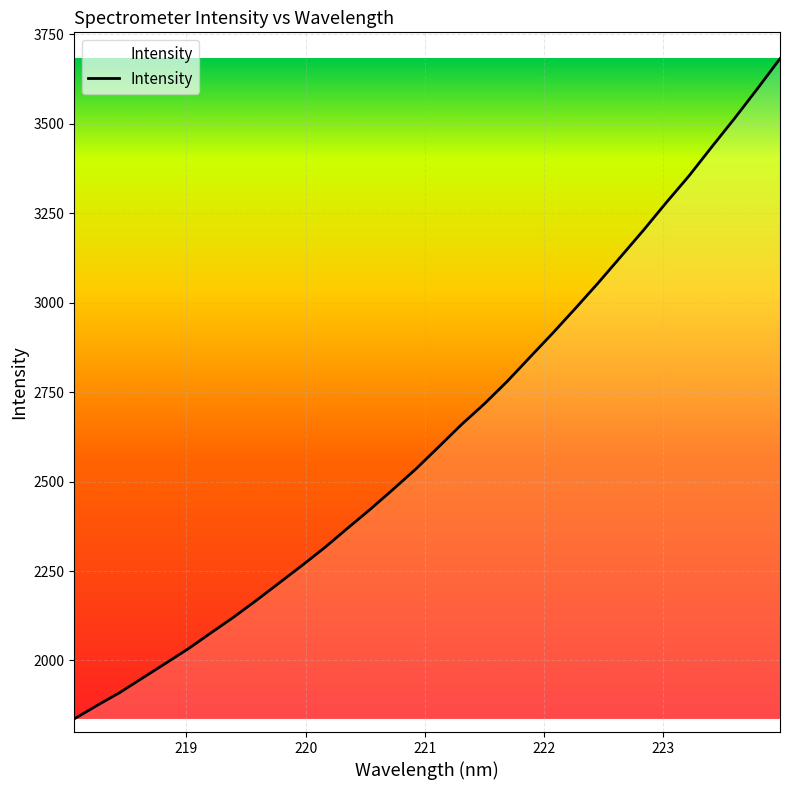

What is the minimum value shown in the chart?

1836.8